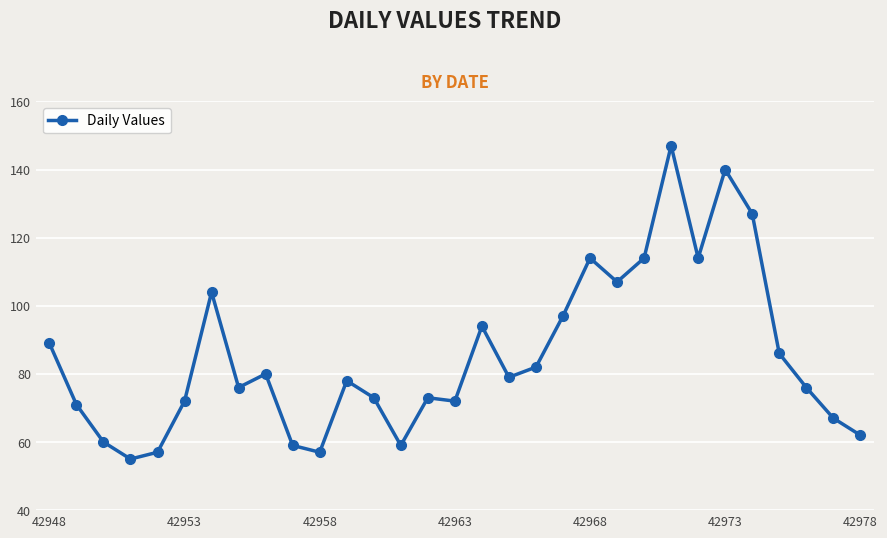

What is the sum of all values?

2641